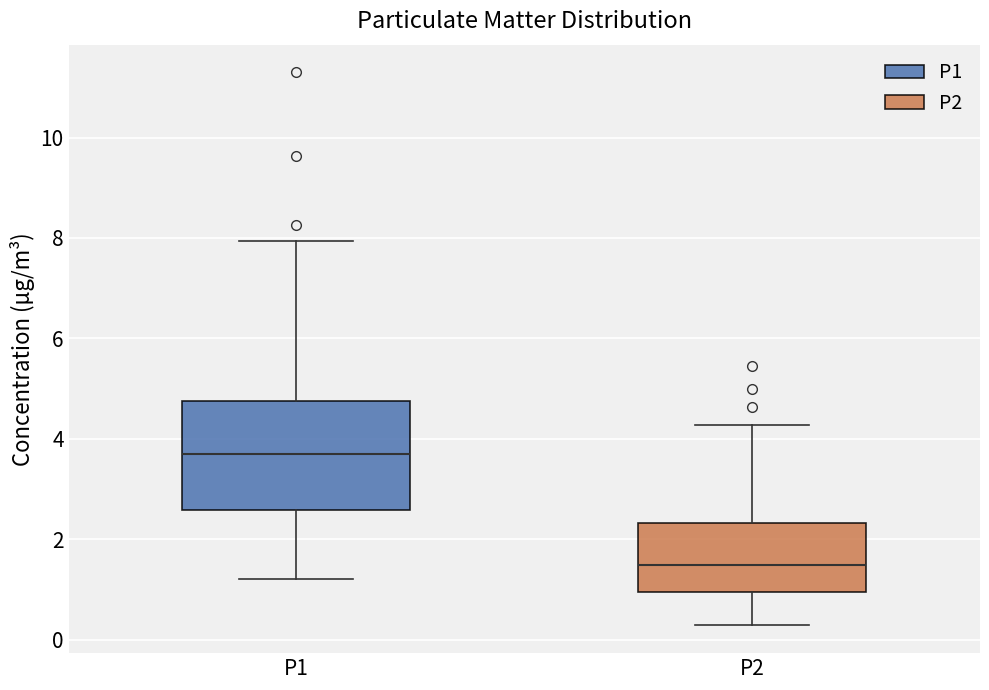

Which box's median line is the lowest?

P2